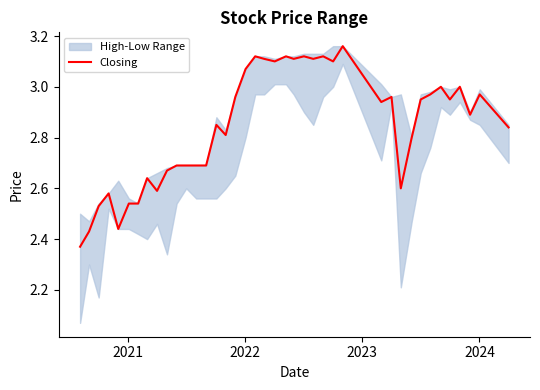

The chart shows a value of 1.2 at 20. True or false?

False